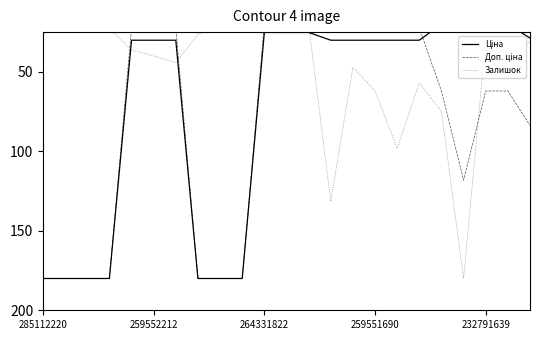

Is it true that Доп. ціна equals 30.8 at 14?

False